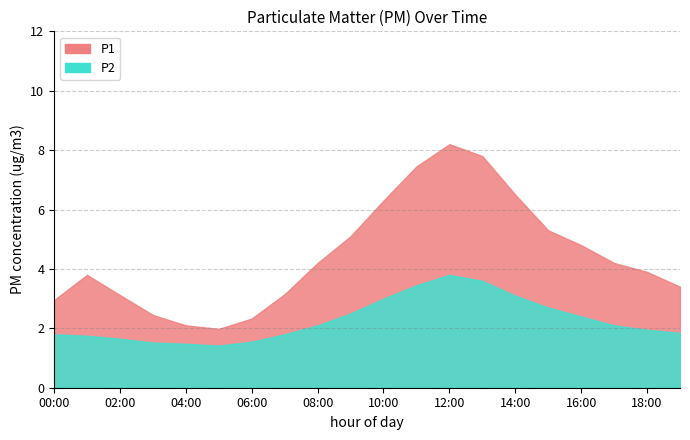

Is the value of P1 at 14:00 greater than the value of P2 at 16:00?

Yes